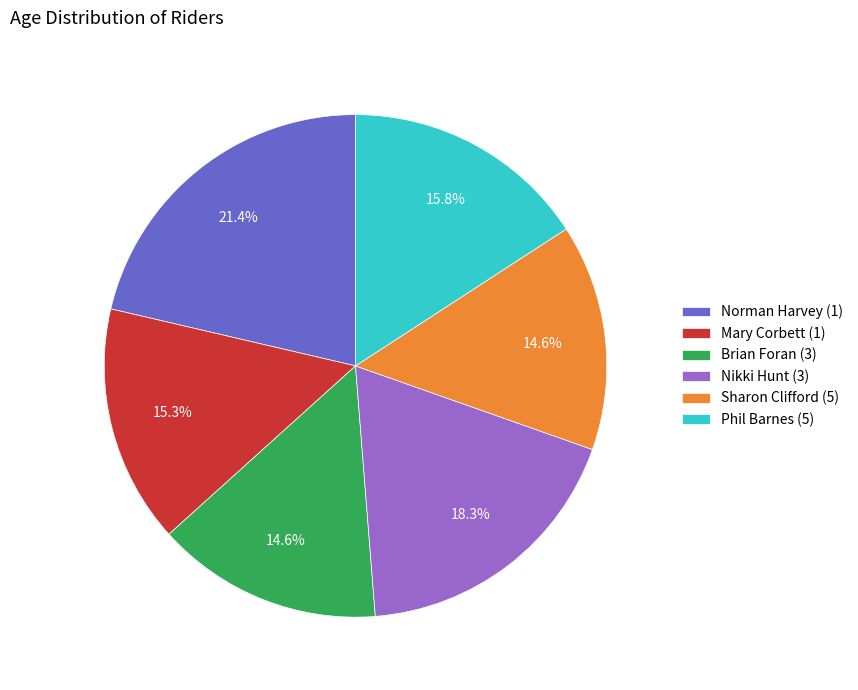

Is the sum of Nikki Hunt (3) and Brian Foran (3) greater than half?

No